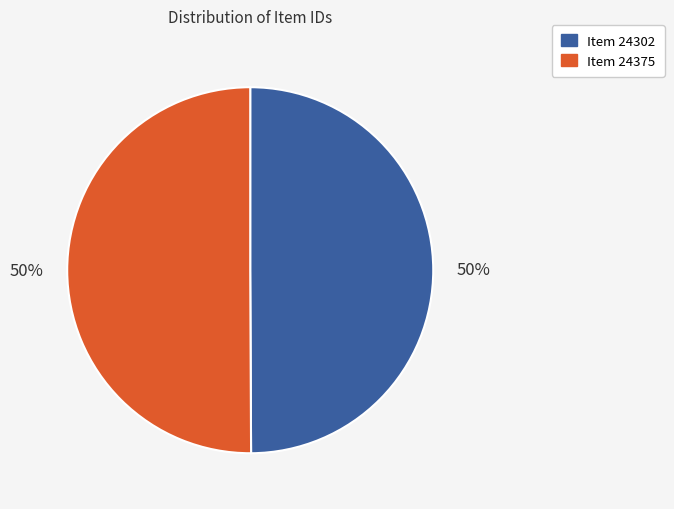

True or false: Item 24375 accounts for 59% of the total.

False